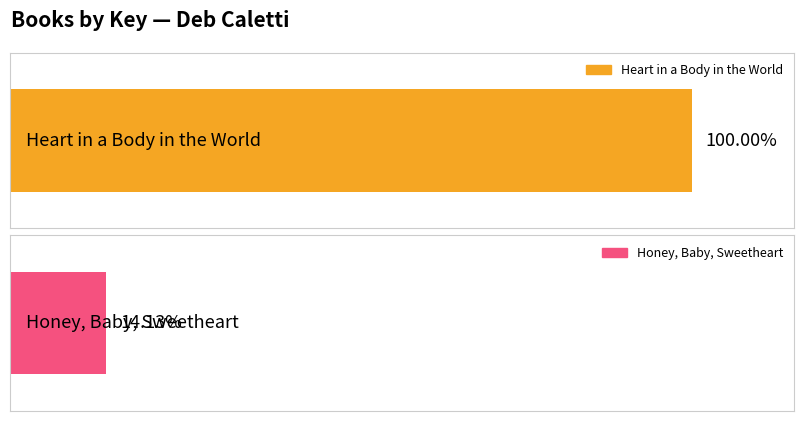

What is the ratio of the value at Heart in a Body in the World to the value at Honey, Baby, Sweetheart?

7.1